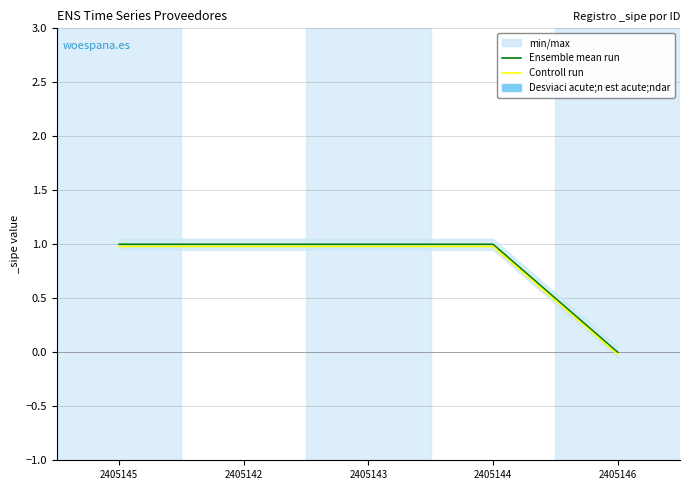

Which series has the widest spread of values?

Ensemble mean run